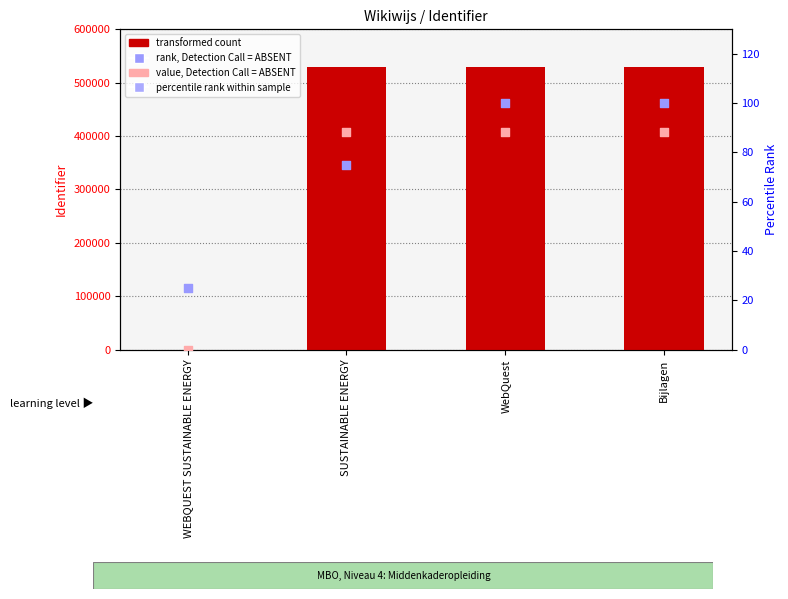

At how many categories does at least one series exceed 130411?

3